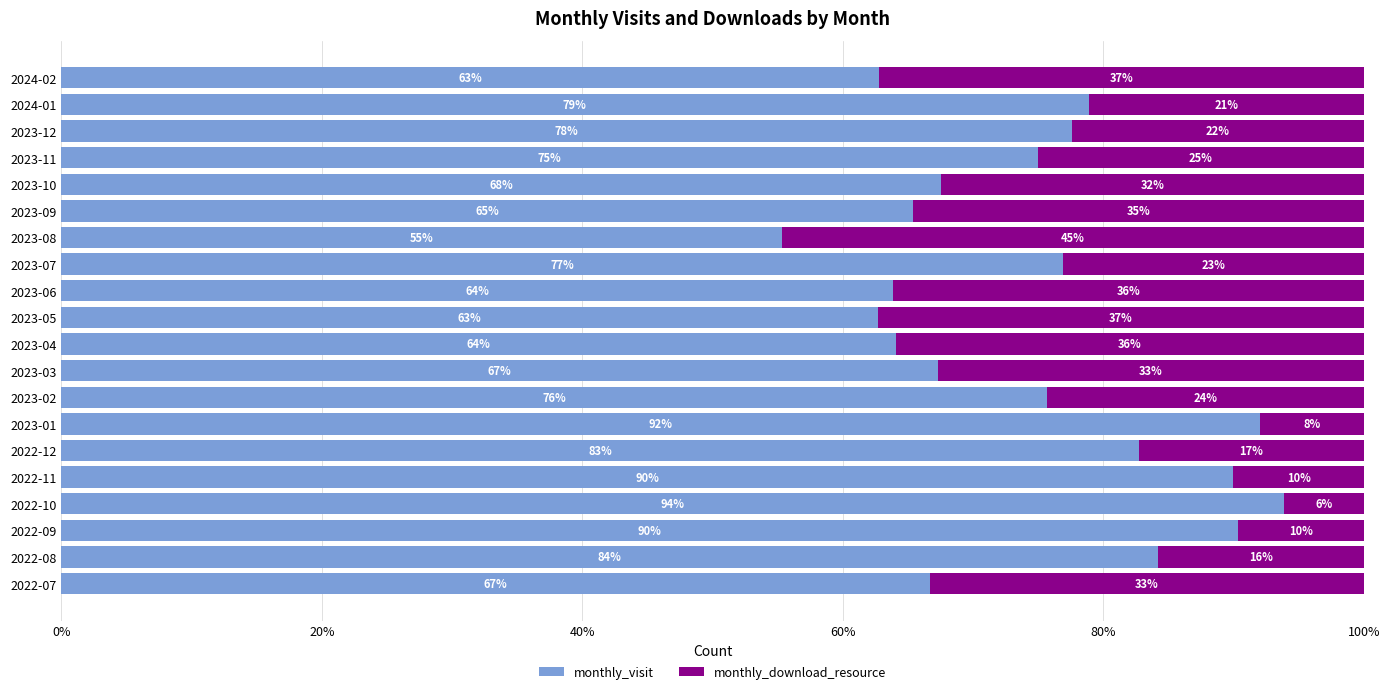

The monthly_visit series shows 64.1 at 2023-04. True or false?

True